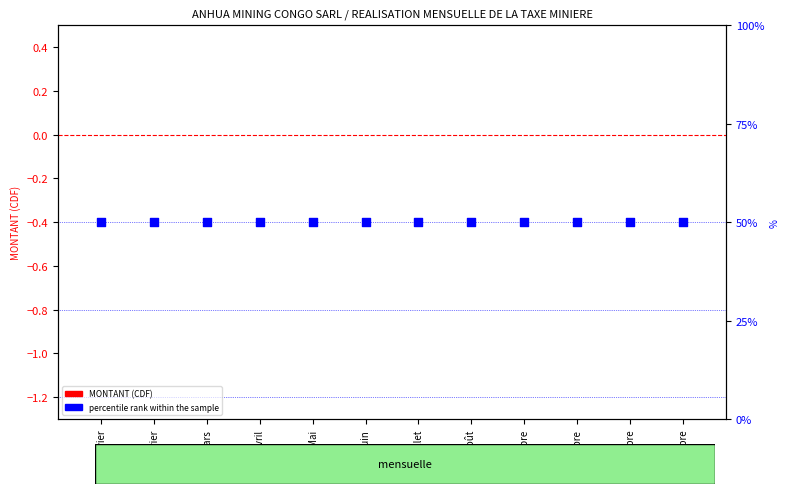

Which series reaches the maximum Y coordinate?

percentile rank within the sample